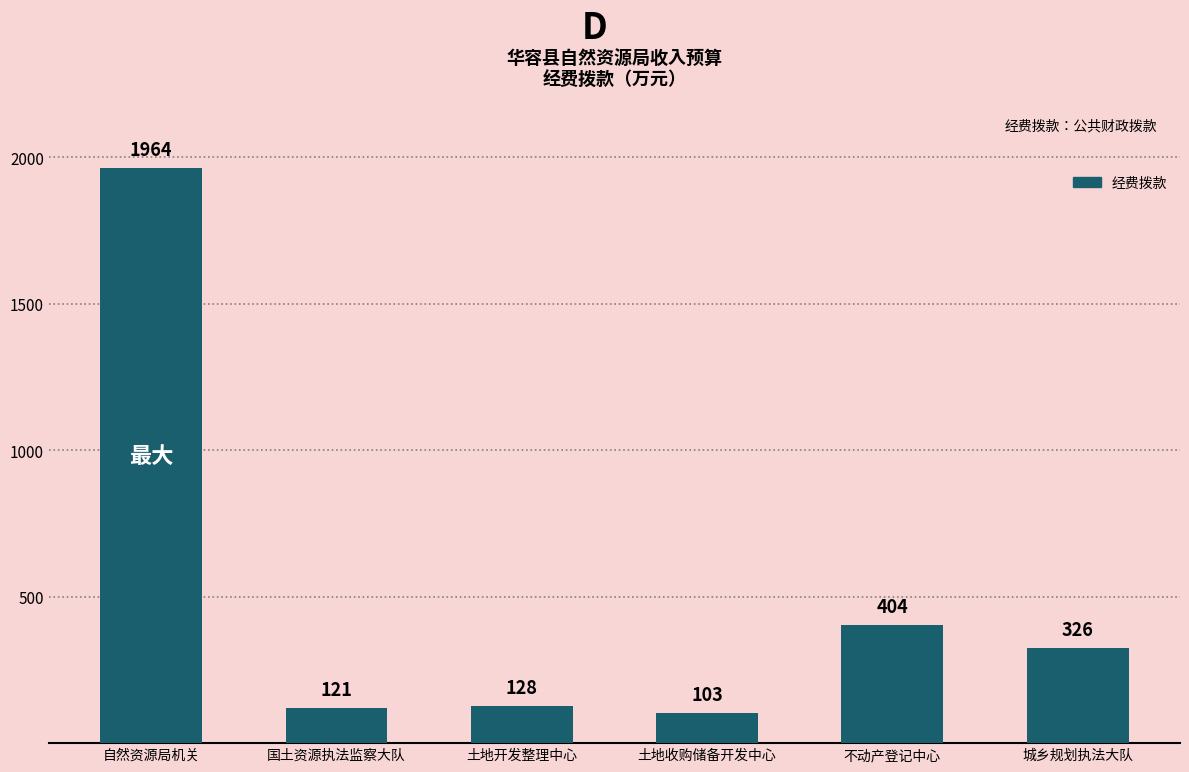

Which category has the highest value across all series?

自然资源局机关